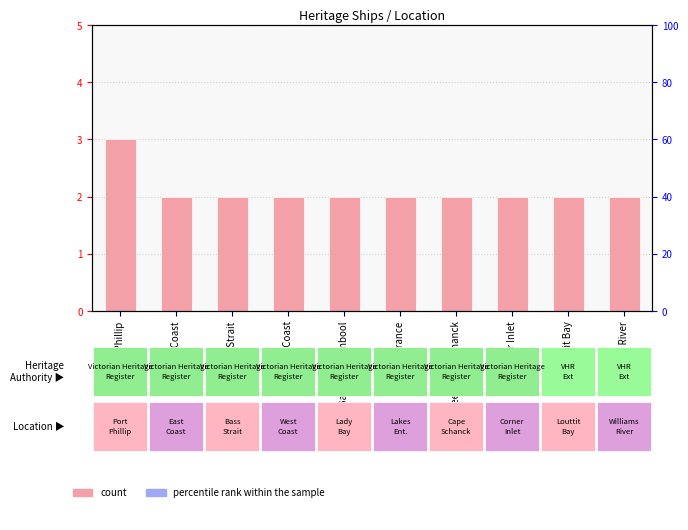

At which category is the sum across all series the highest?

Port Phillip